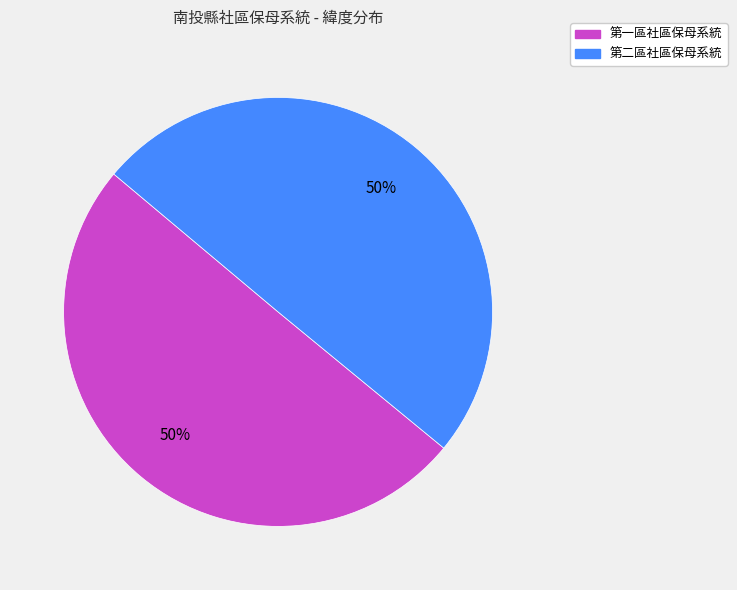

What is the ratio of the value at 第一區社區保母系統 to the value at 第二區社區保母系統?

1.0